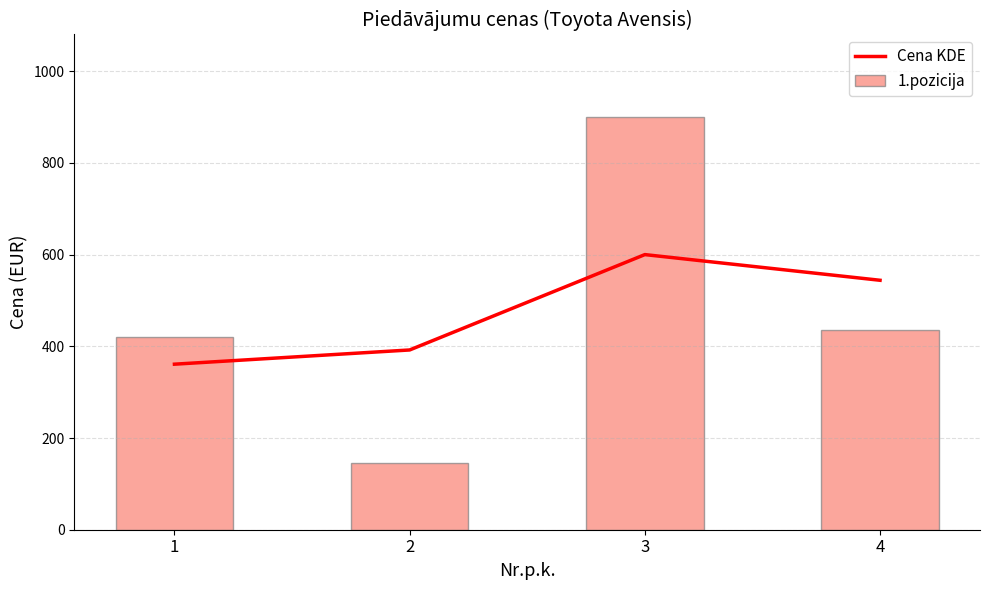

Which series has the largest range (max minus min)?

1.pozicija